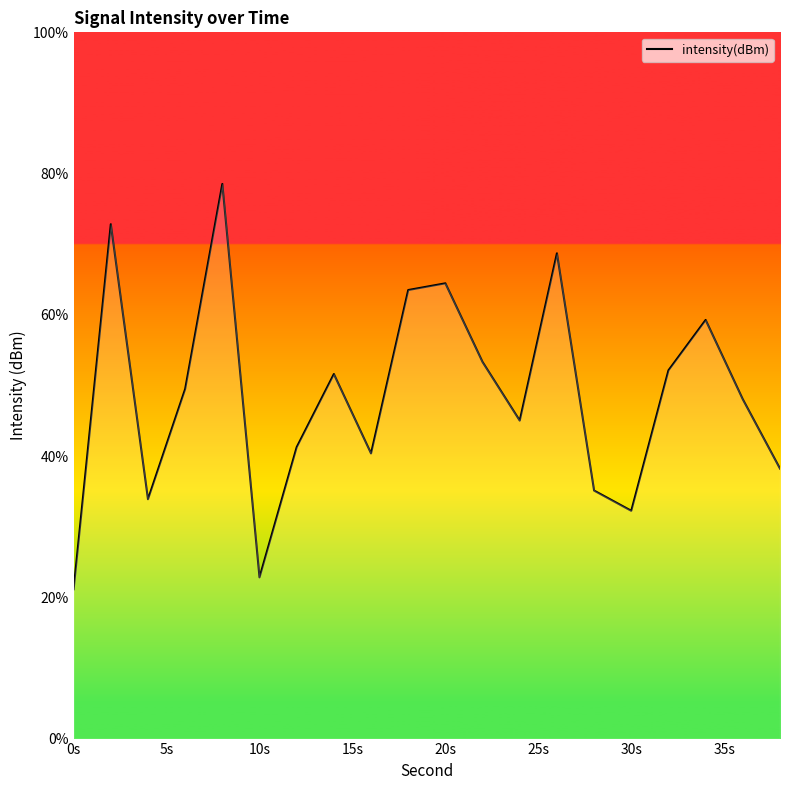

What is the greatest value displayed?

78.5